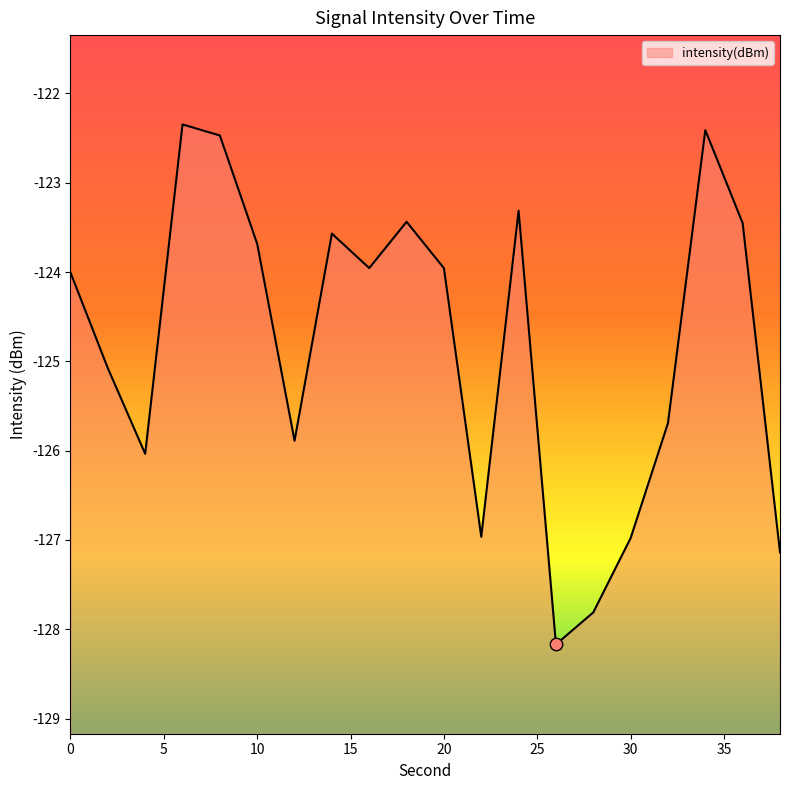

Between 30 and 8, which is larger?

8